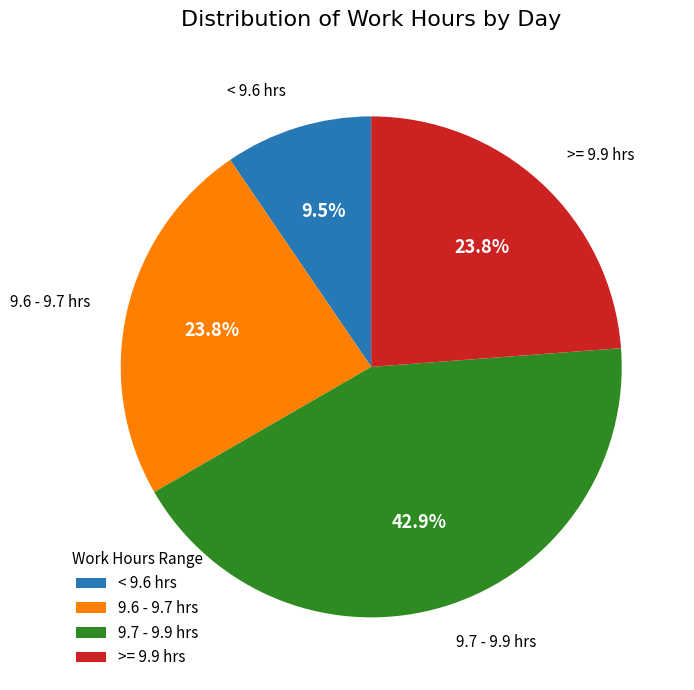

Count the number of slices in the pie.

4